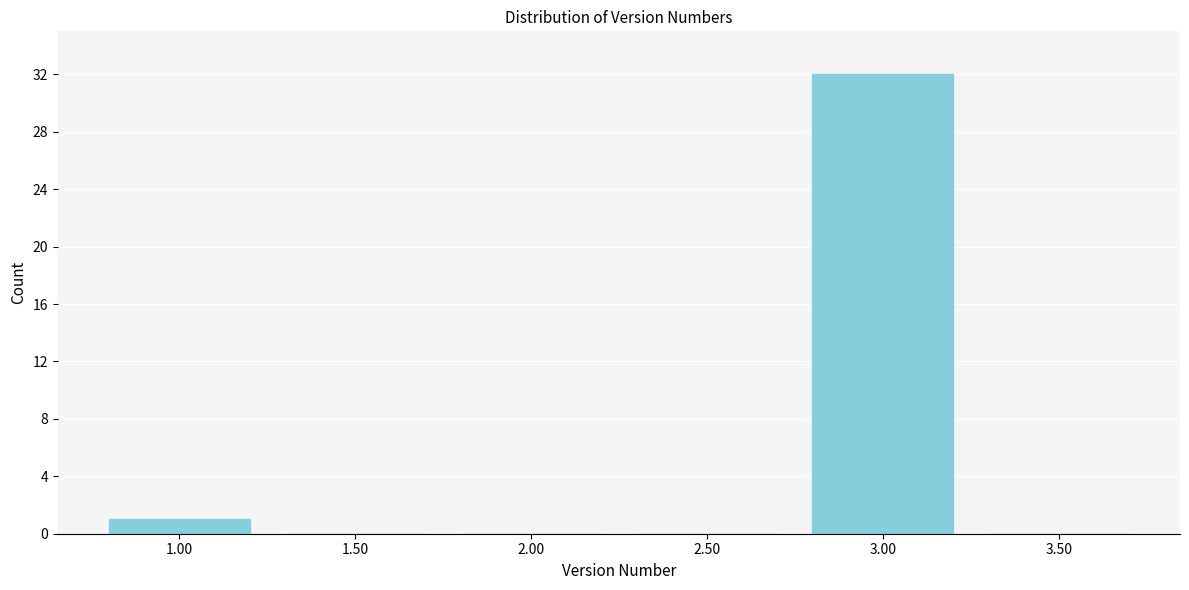

Reading right to left, list all the values displayed in this chart.

3.50=0	3.00=32	2.50=0	2.00=0	1.50=0	1.00=1